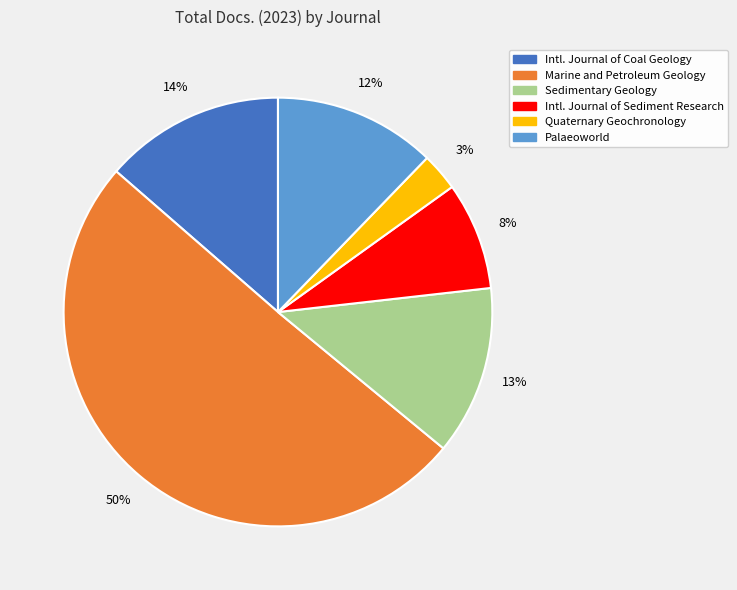

Which slice represents more than half of the pie?

Marine and Petroleum Geology